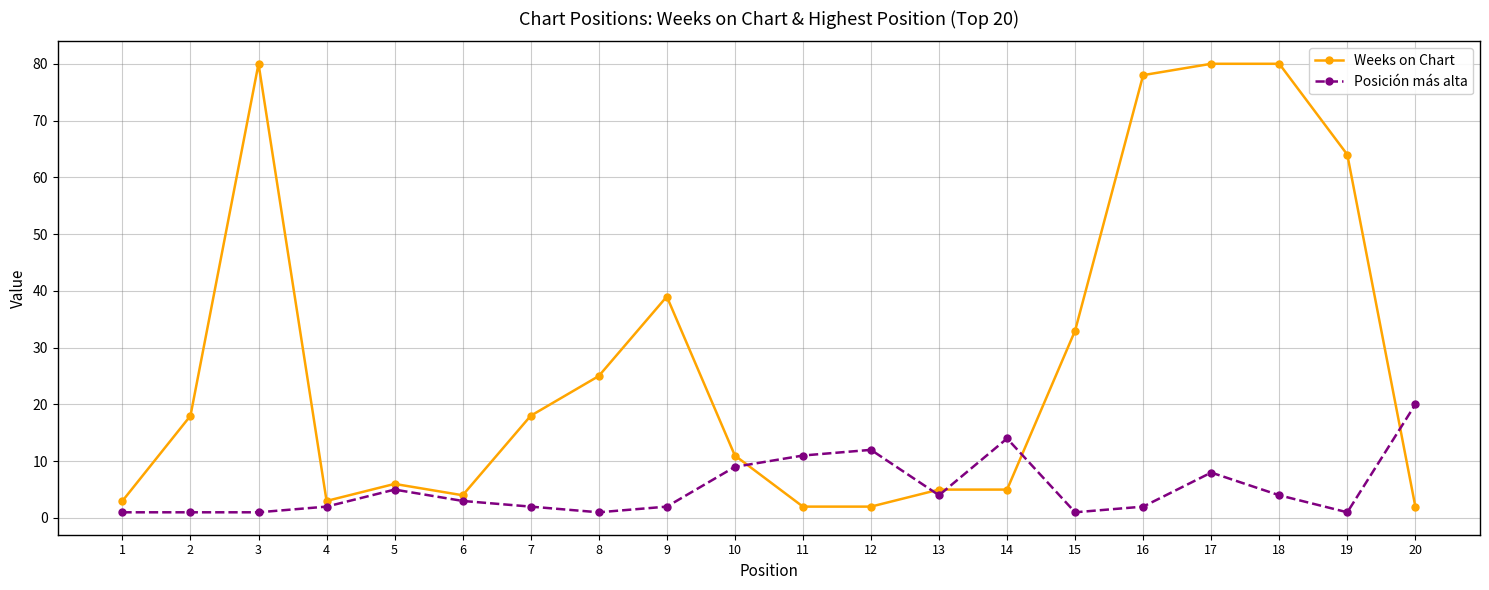

At which category does Weeks on Chart reach its first local peak?

3